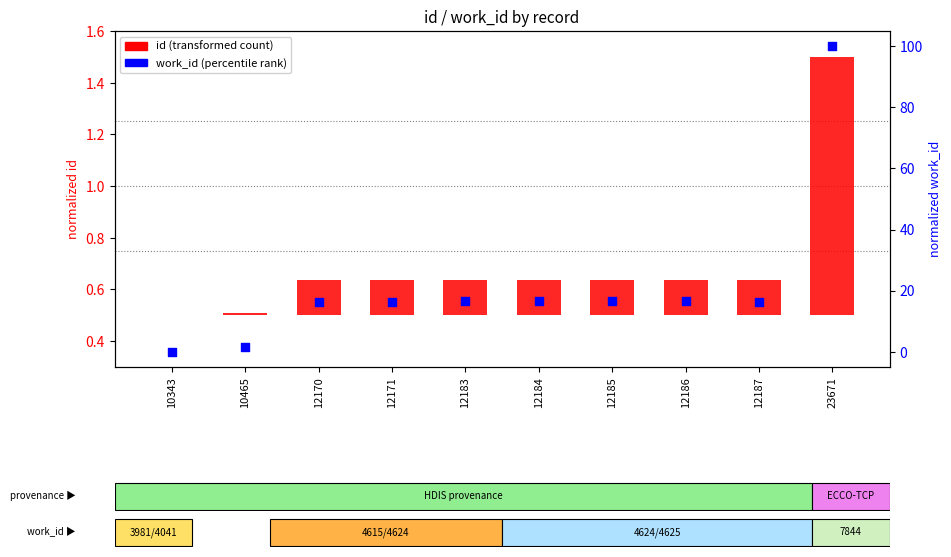

What is the ratio of the value at 12185 to the value at 23671?

0.2